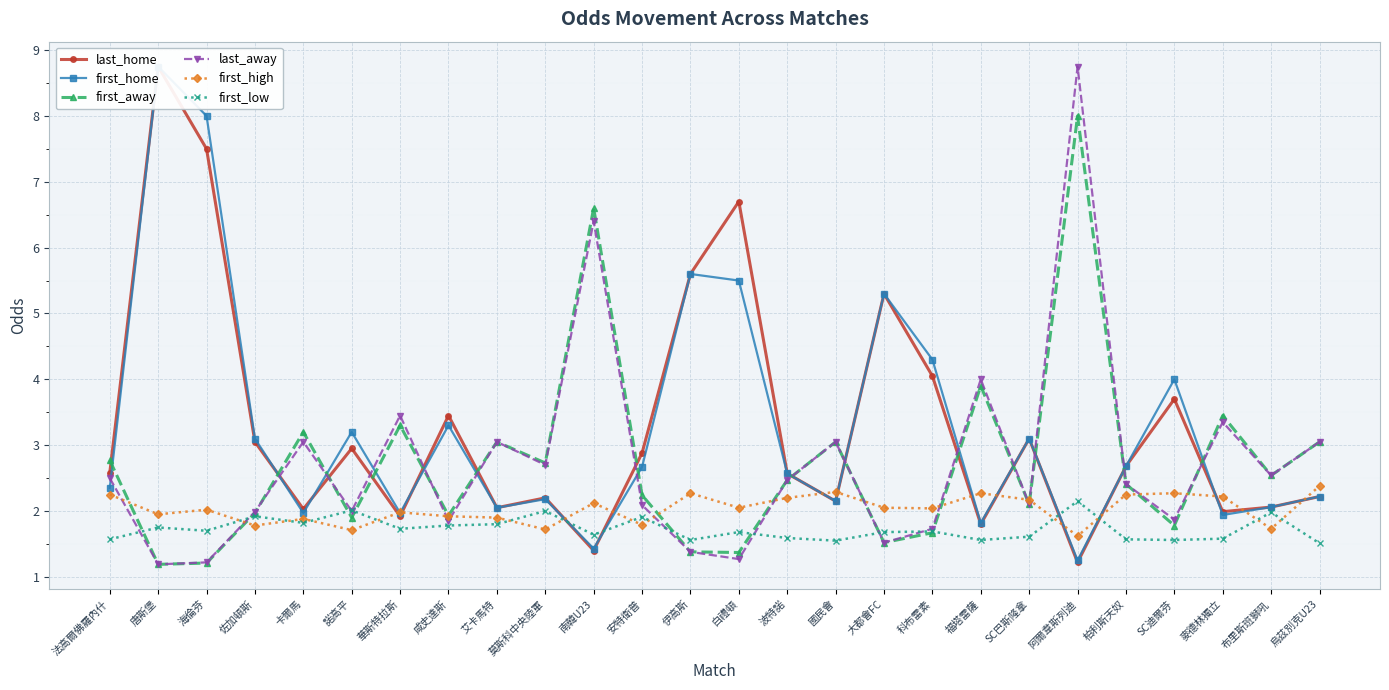

Between which two adjacent categories do first_high and last_away first intersect?

法高爾佛羅內什 and 唐斯堡